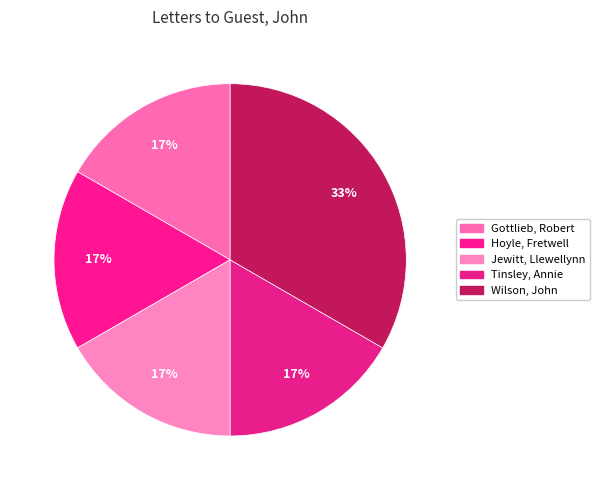

What percentage is NOT represented by Jewitt, Llewellynn?

83.3%